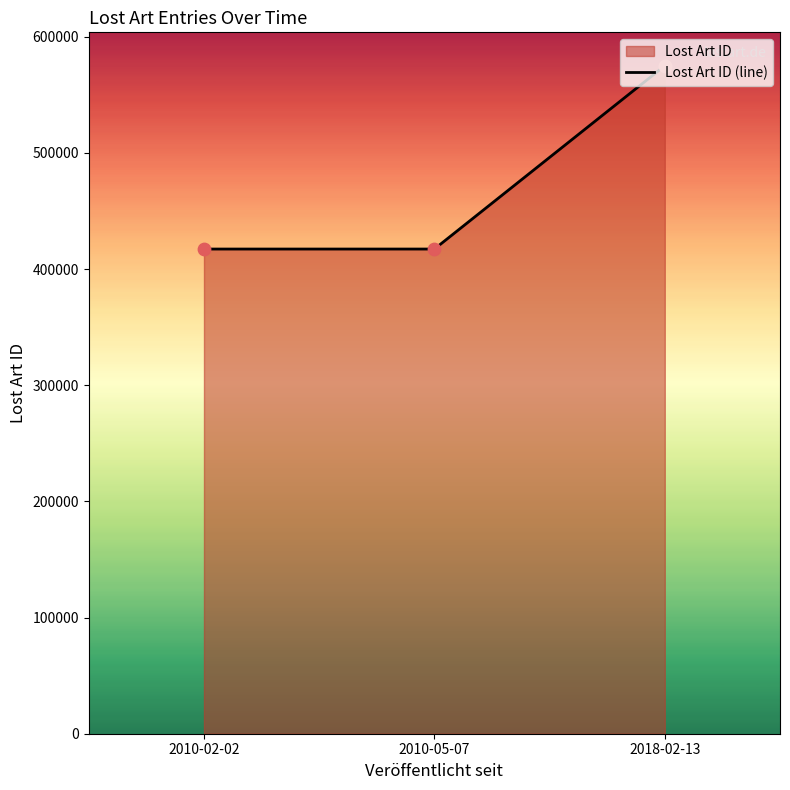

What is the change in value from 2010-02-02 to 2010-05-07?

-1